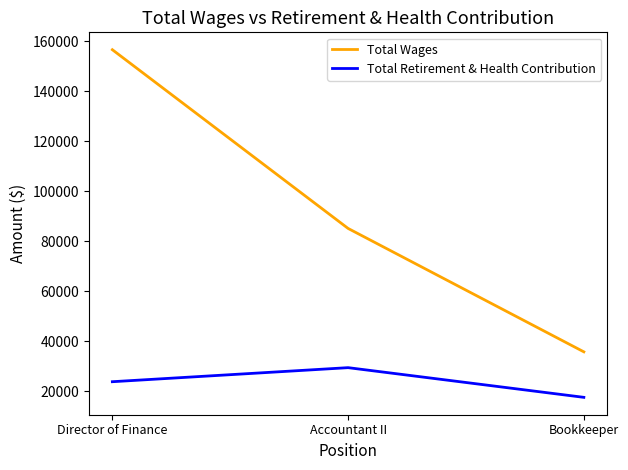

The value of Total Retirement & Health Contribution at Bookkeeper is 29605. True or false?

False